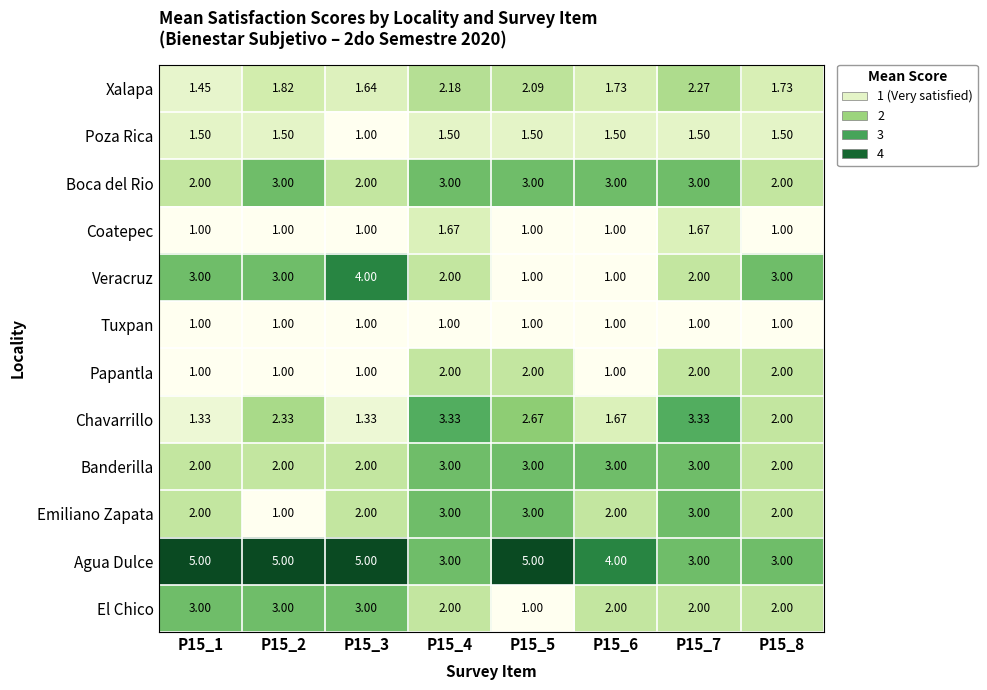

Which series has the largest range (max minus min)?

Veracruz